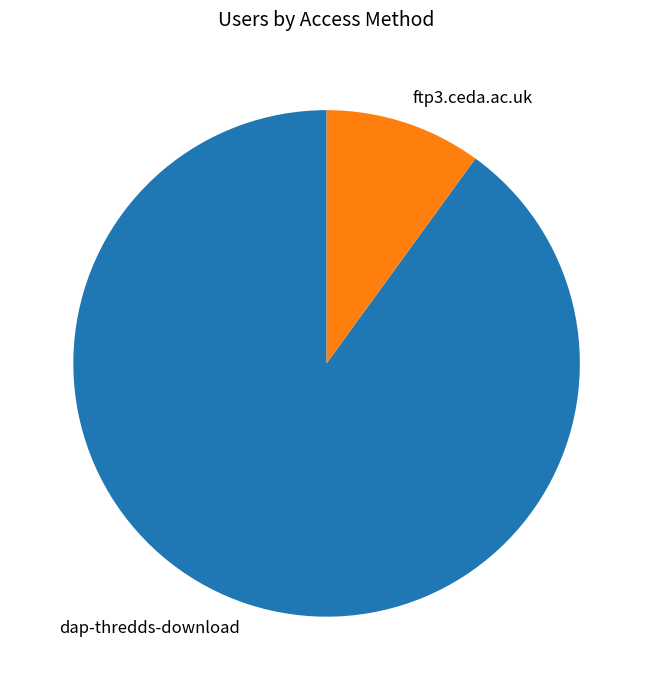

Is dap-thredds-download the majority of the pie?

Yes